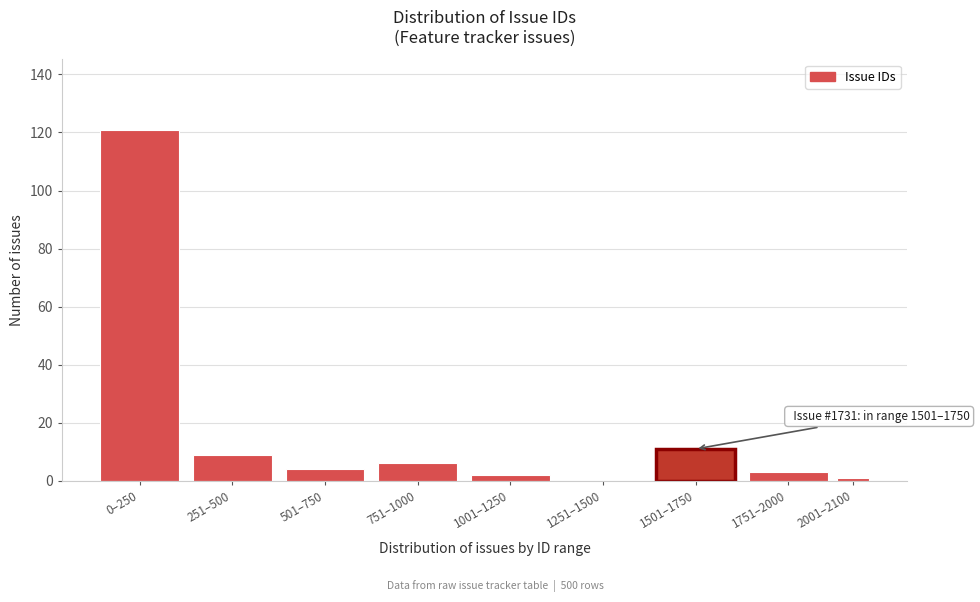

Reading left to right, extract all data points from this chart.

0–250=121	251–500=9	501–750=4	751–1000=6	1001–1250=2	1251–1500=0	1501–1750=11	1751–2000=3	2001–2100=1